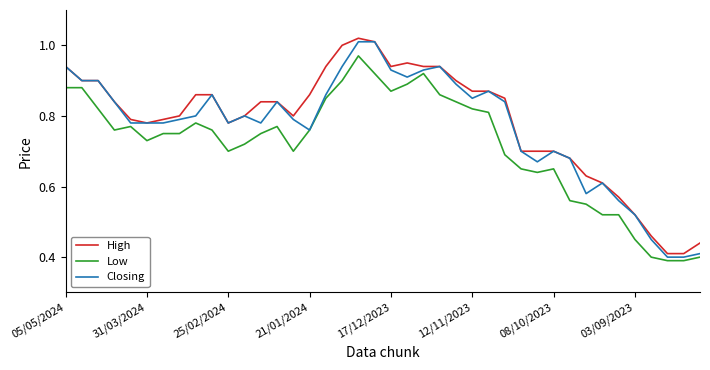

True or false: High and Low intersect in this chart.

False